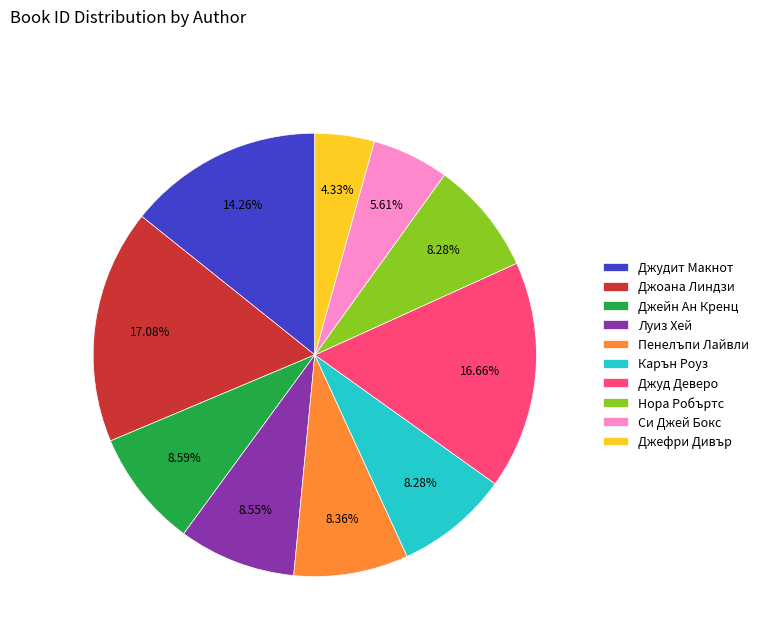

Is the sum of Джейн Ан Кренц and Си Джей Бокс greater than half?

No